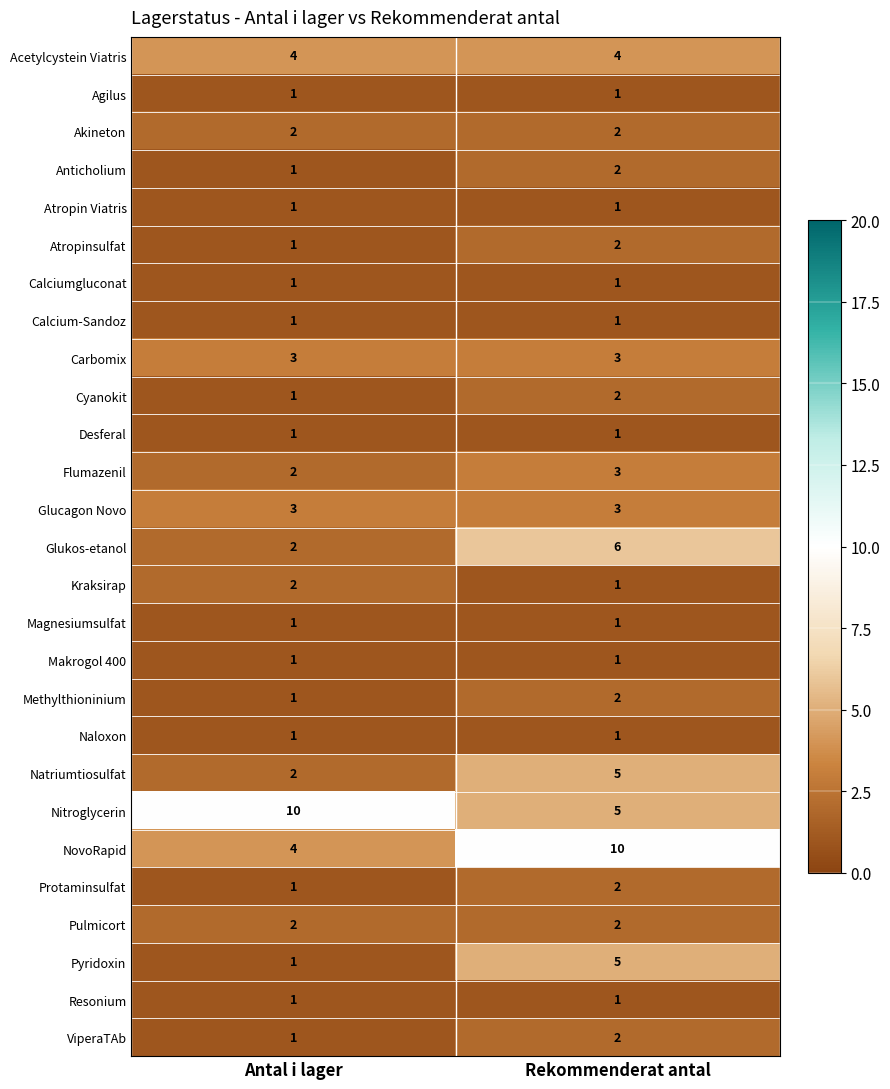

What is the greatest value displayed?

10